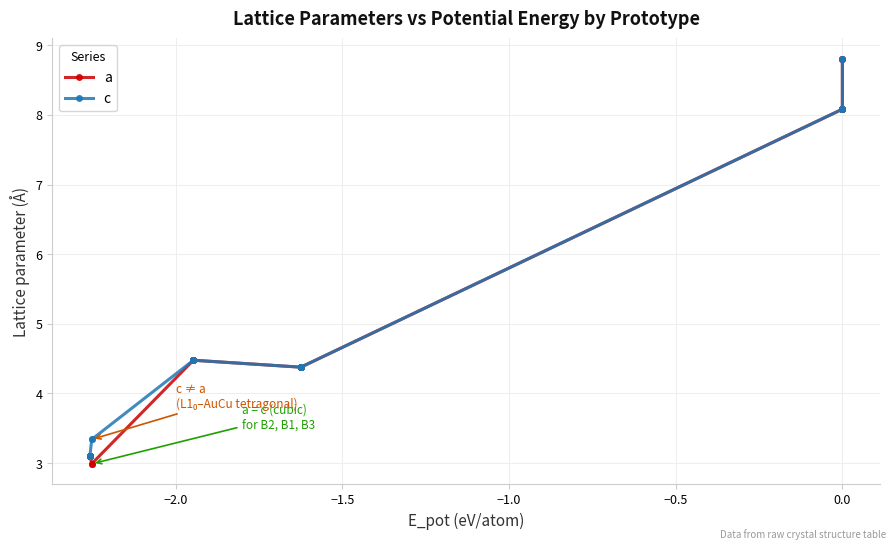

What is the value of the c point at the 21st from the left?

8.1